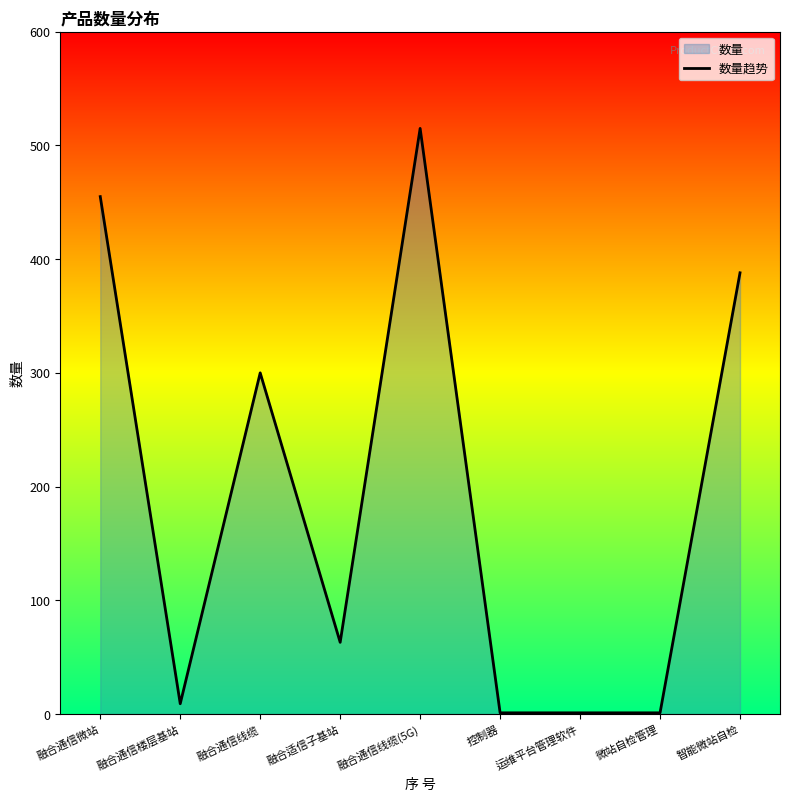

Reading right to left, list all the values displayed in this chart.

智能微站自检=388	微站自检管理=1	运维平台管理软件=1	控制器=1	融合通信线缆(5G)=515	融合适信子基站=63	融合通信线缆=300	融合通信楼层基站=9	融合通信微站=455